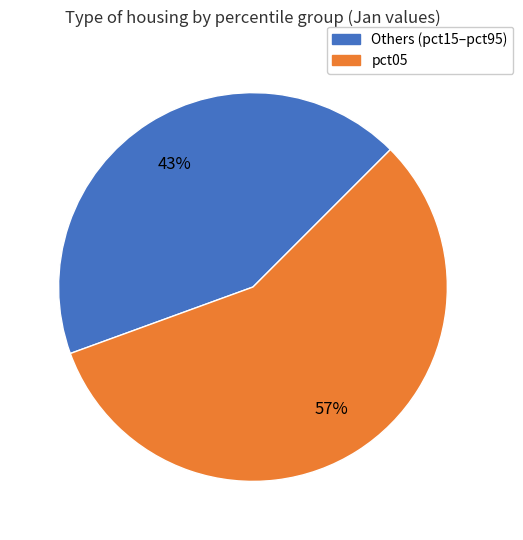

Is there any slice that represents more than half of the pie?

Yes